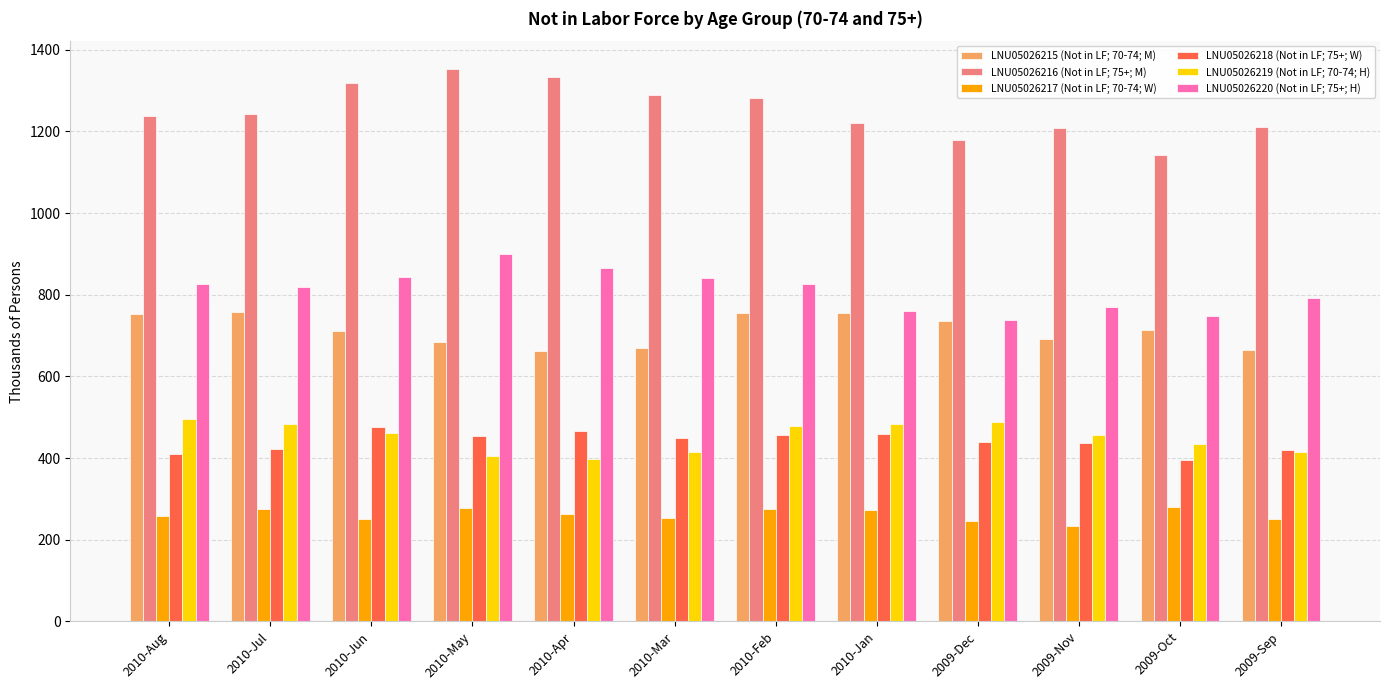

What is the lowest value of the LNU05026215 (Not in LF; 70-74; M) series?

661